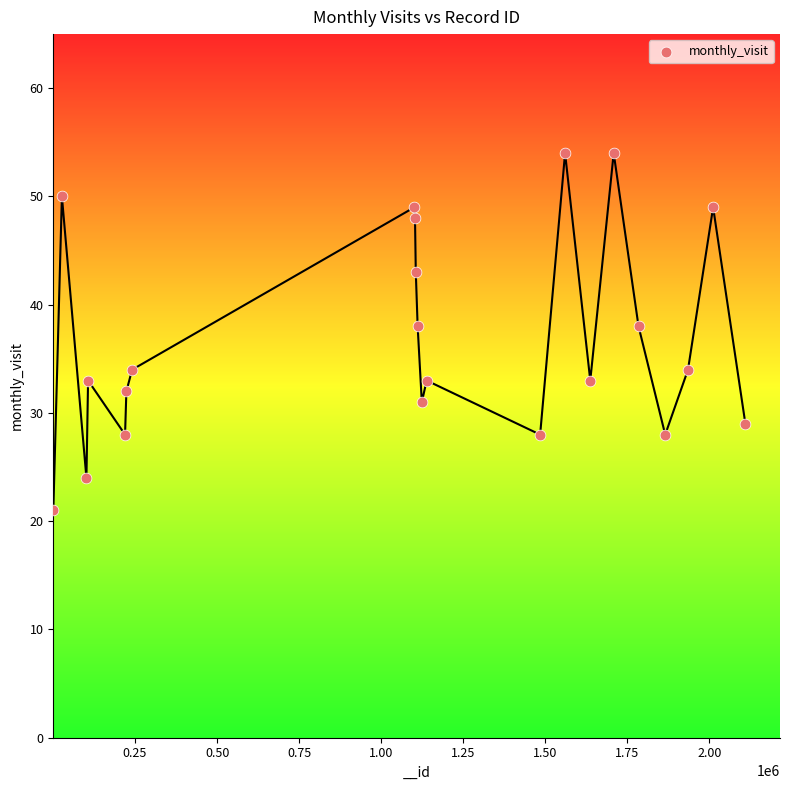

What is the range of X values (max minus min)?

2109495